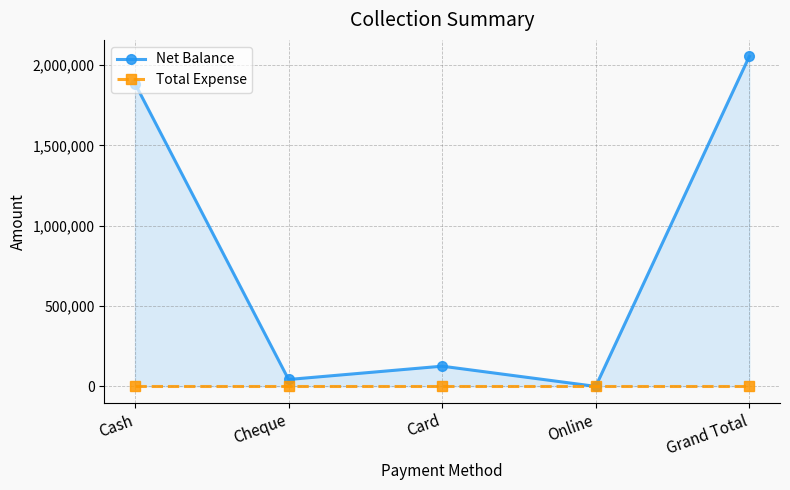

At which label does Net Balance reach its peak?

Grand Total